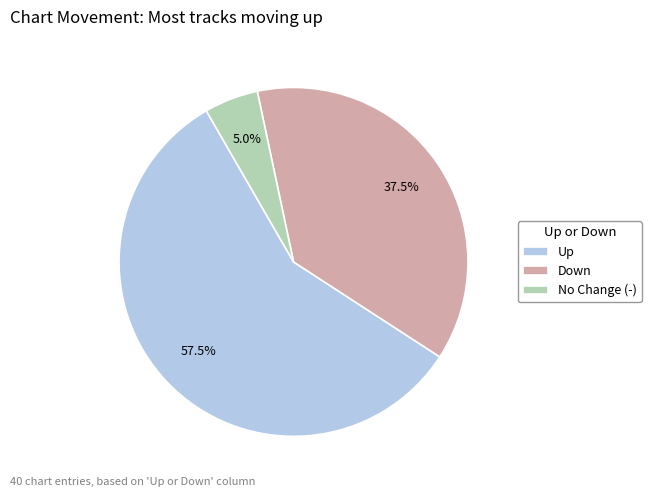

Between Up and No Change (-), which is larger?

Up